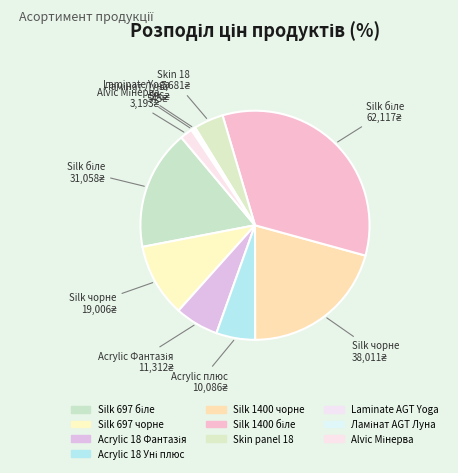

True or false: Silk 1400 біле accounts for 22% of the total.

False